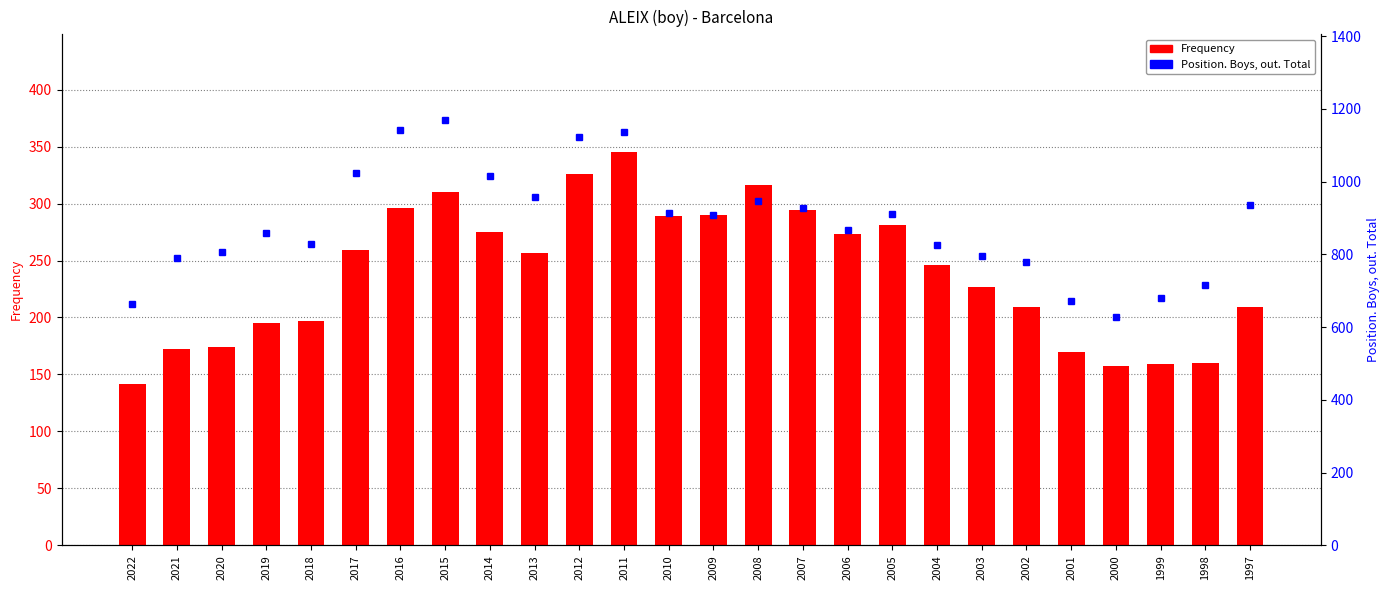

What is the difference between the second highest and minimum values in the Position. Boys, out. Total series?

512